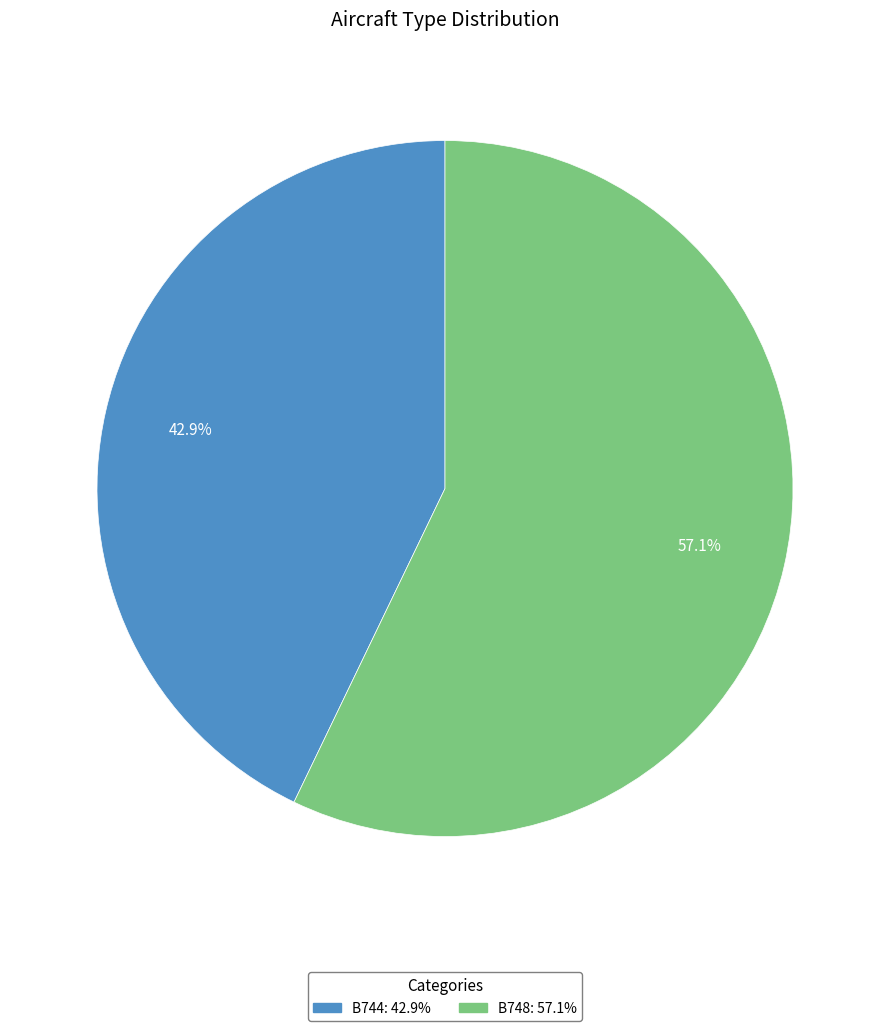

How many segments does this pie chart have?

2